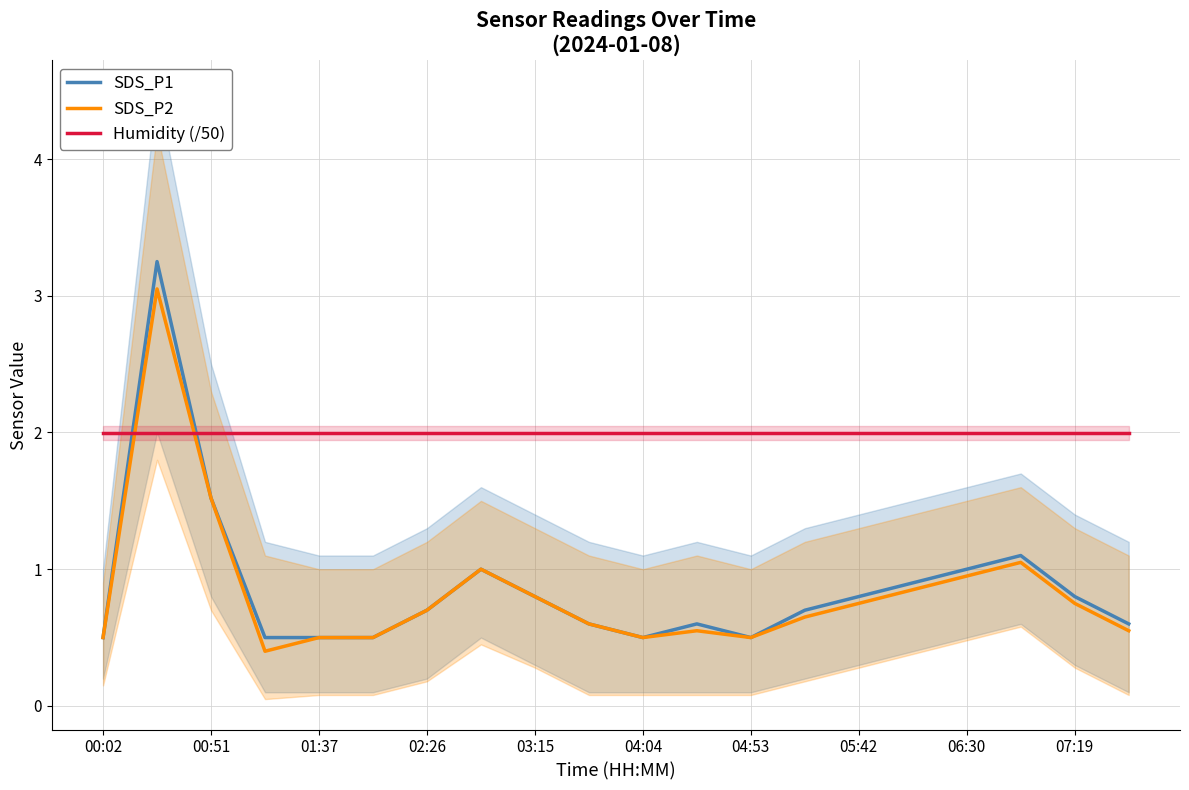

True or false: SDS_P1 has a value of 0.8 at 05:42.

True